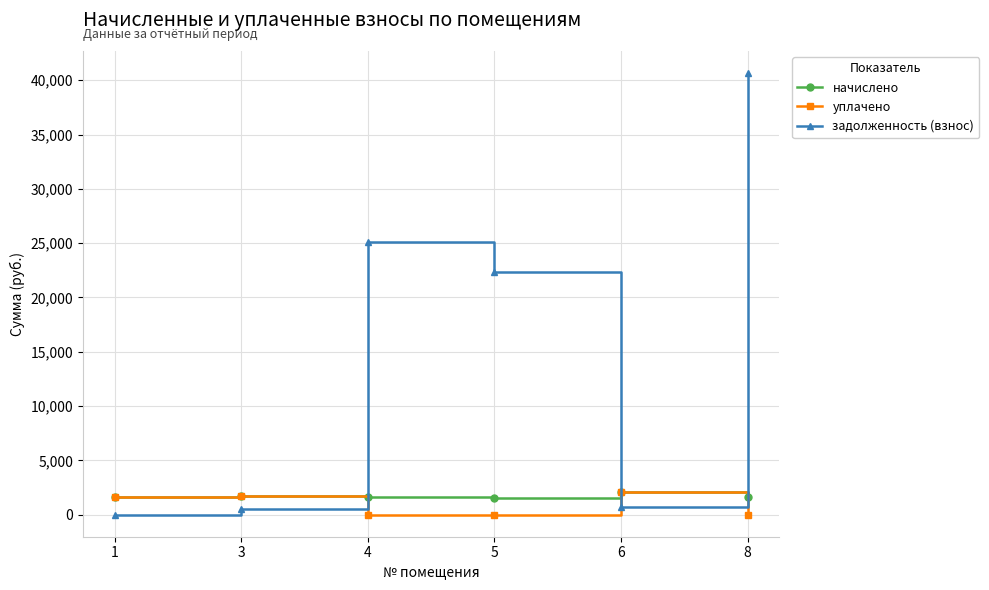

At which category is the sum across all series the highest?

8